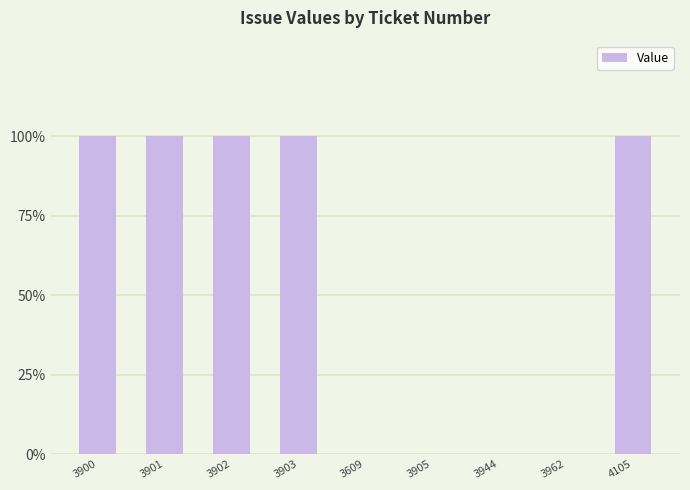

True or false: the data shows 55 at 4105.

False